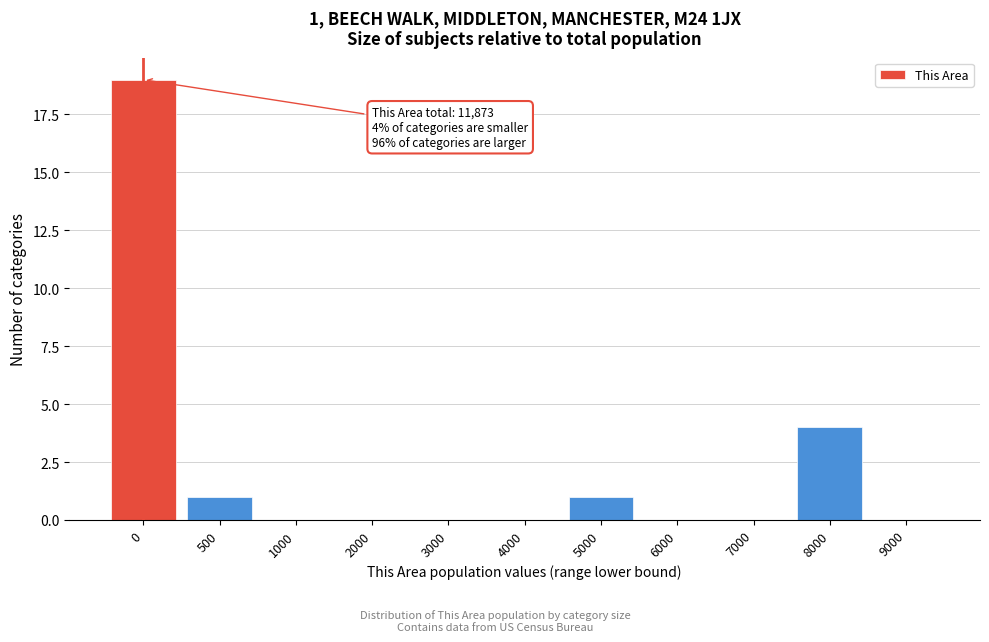

Reading left to right, what are all the values shown in this chart?

0=19	500=1	1000=0	2000=0	3000=0	4000=0	5000=1	6000=0	7000=0	8000=4	9000=0